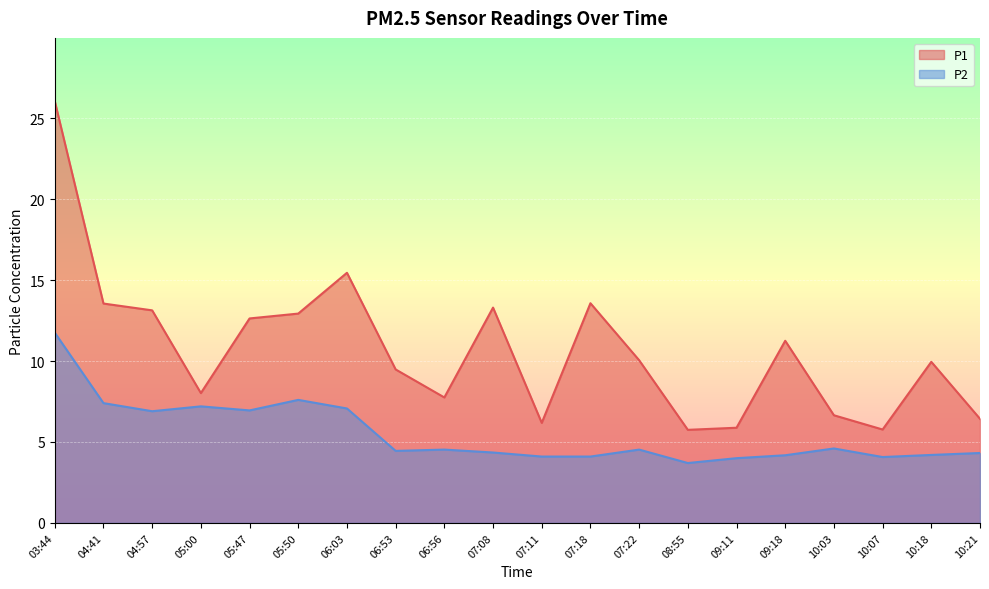

What is the label of the 5th point from the right?

09:18